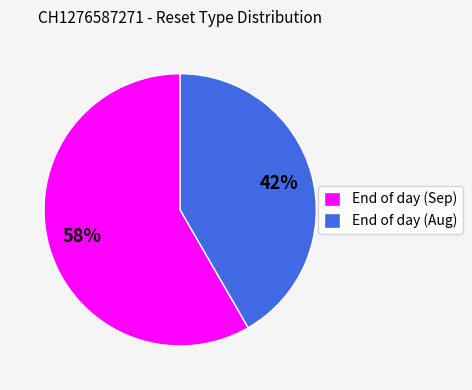

Rank the categories by value from highest to lowest.

End of day (Sep), End of day (Aug)